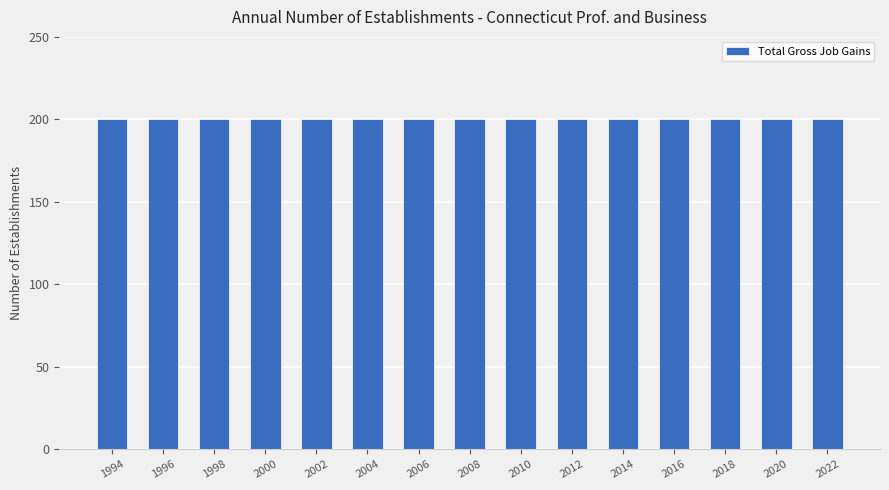

What is the total value across all series at 2020?

200